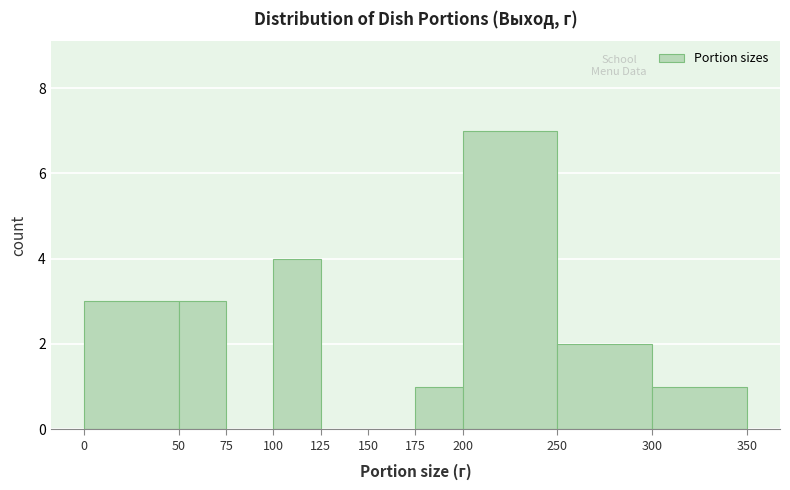

Reading left to right, list every bar in this chart as the range it spans on the x-axis followed by its height. The values are not printed on the chart, so give them approximately, as read against the axis.

0 to 50: 3
50 to 75: 3
75 to 100: 0
100 to 125: 4
125 to 150: 0
150 to 175: 0
175 to 200: 1
200 to 250: 7
250 to 300: 2
300 to 350: 1